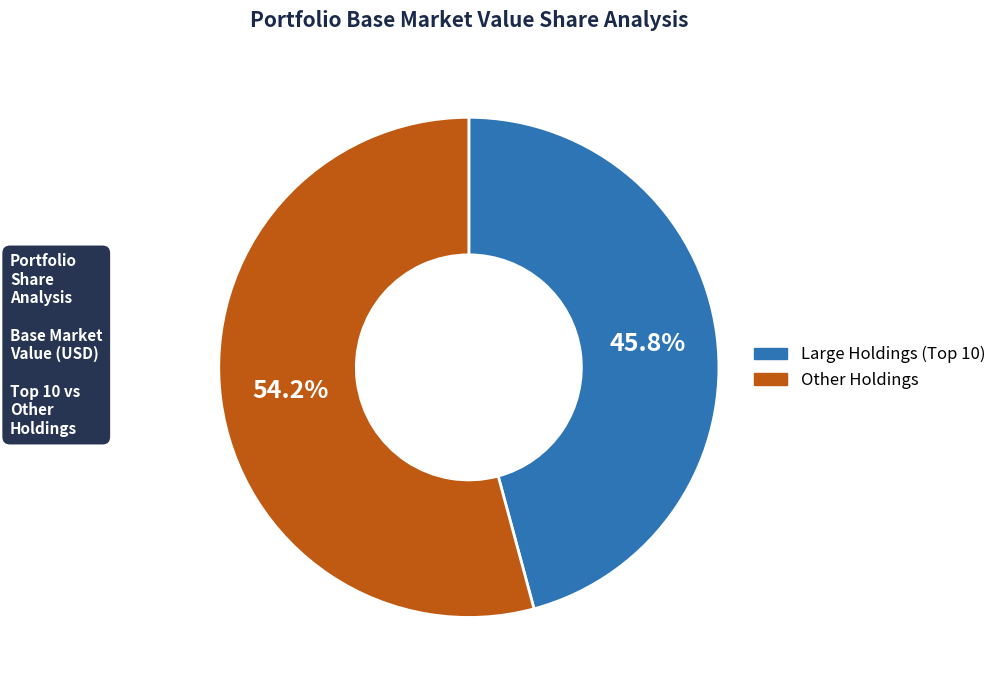

Which category has the biggest portion of the pie?

Other Holdings